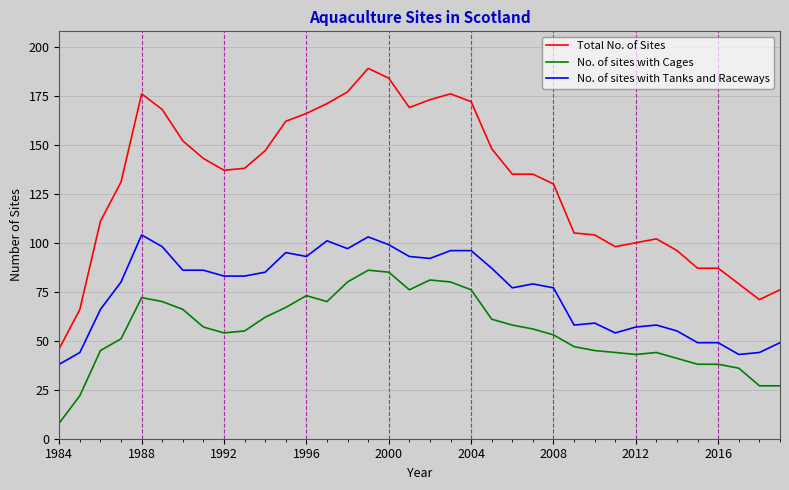

True or false: No. of sites with Cages and Total No. of Sites cross at least once.

False